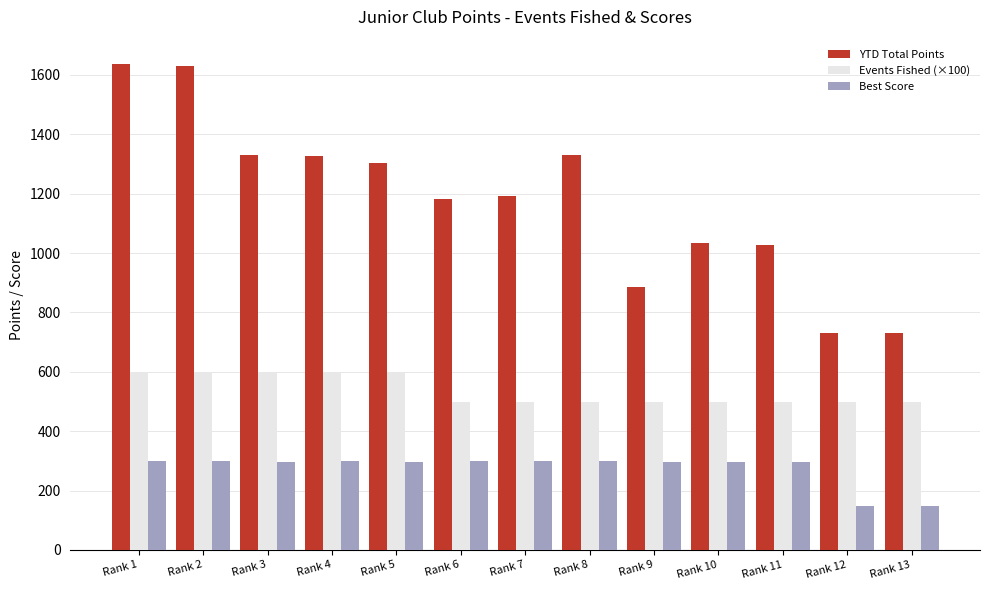

Is it true that Best Score equals 76 at Rank 7?

False